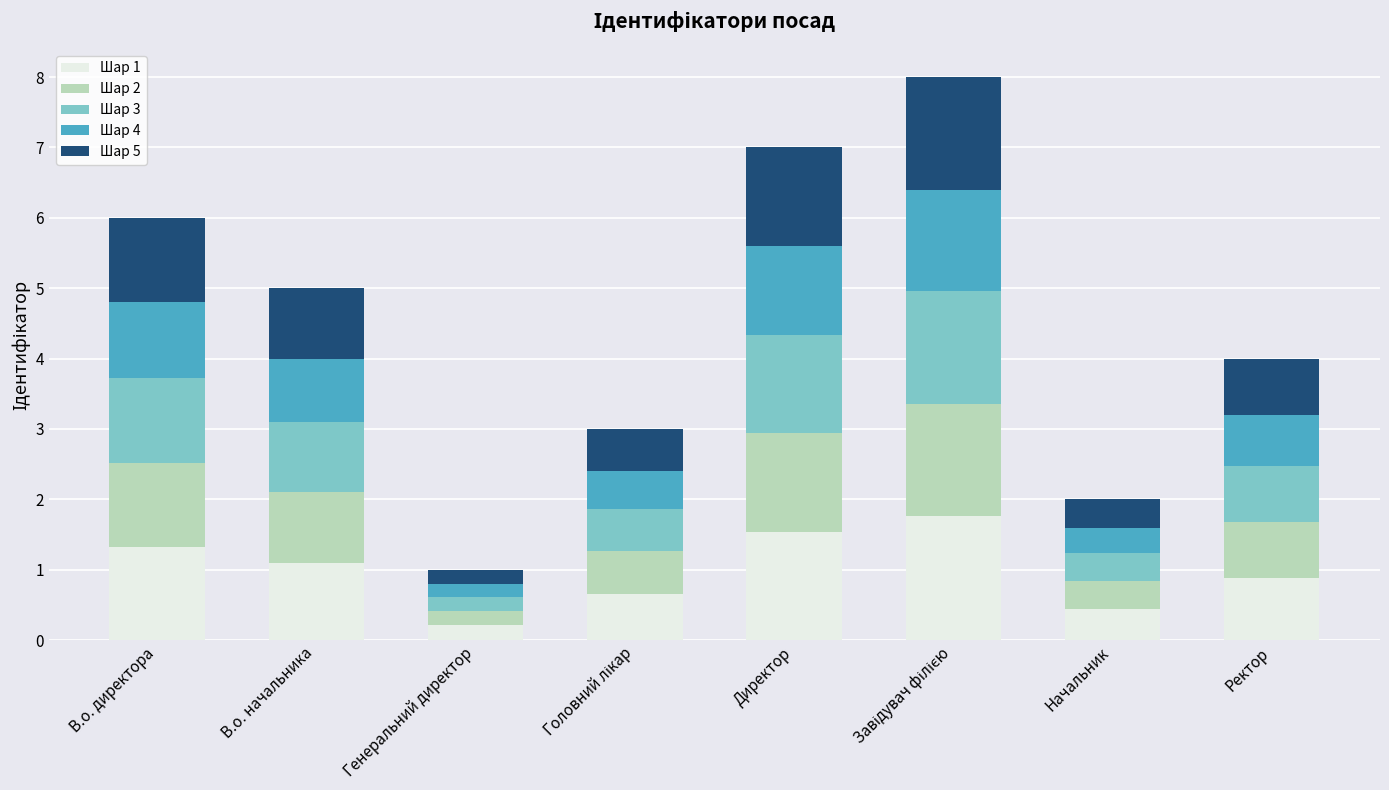

Are the bars horizontal?

No